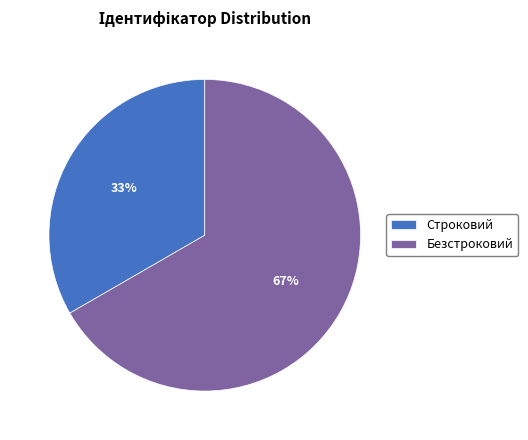

Is the sum of Строковий and Безстроковий greater than half?

Yes